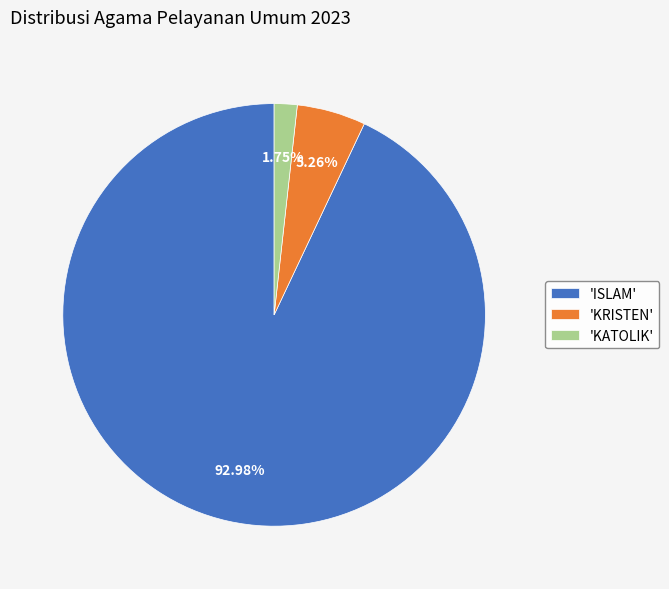

Count the number of slices in the pie.

3